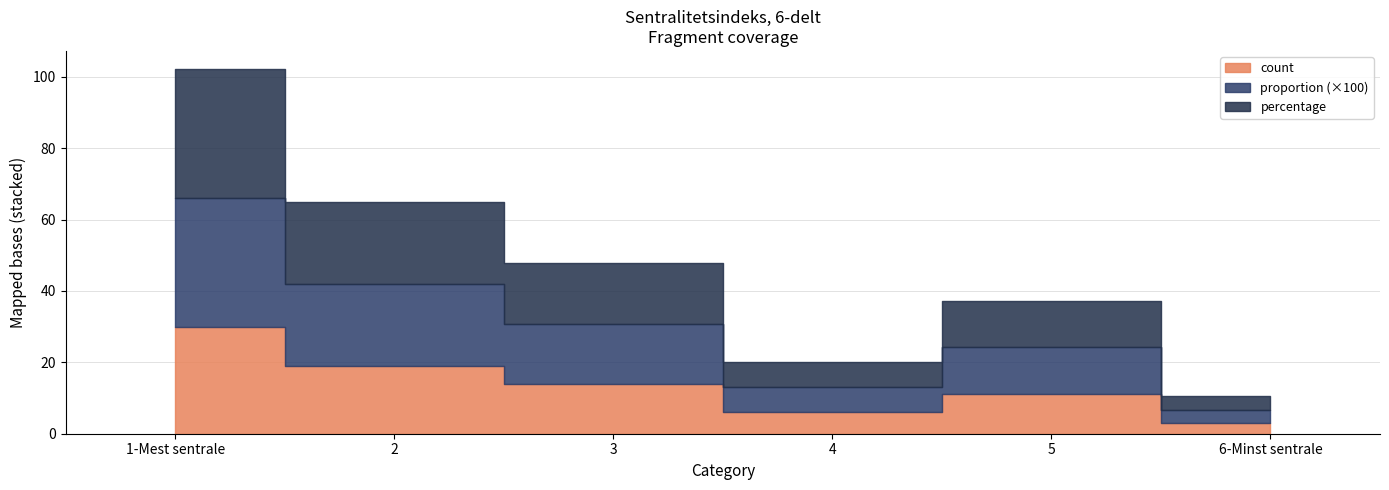

Which category has the lowest value across all series?

6-Minst sentrale